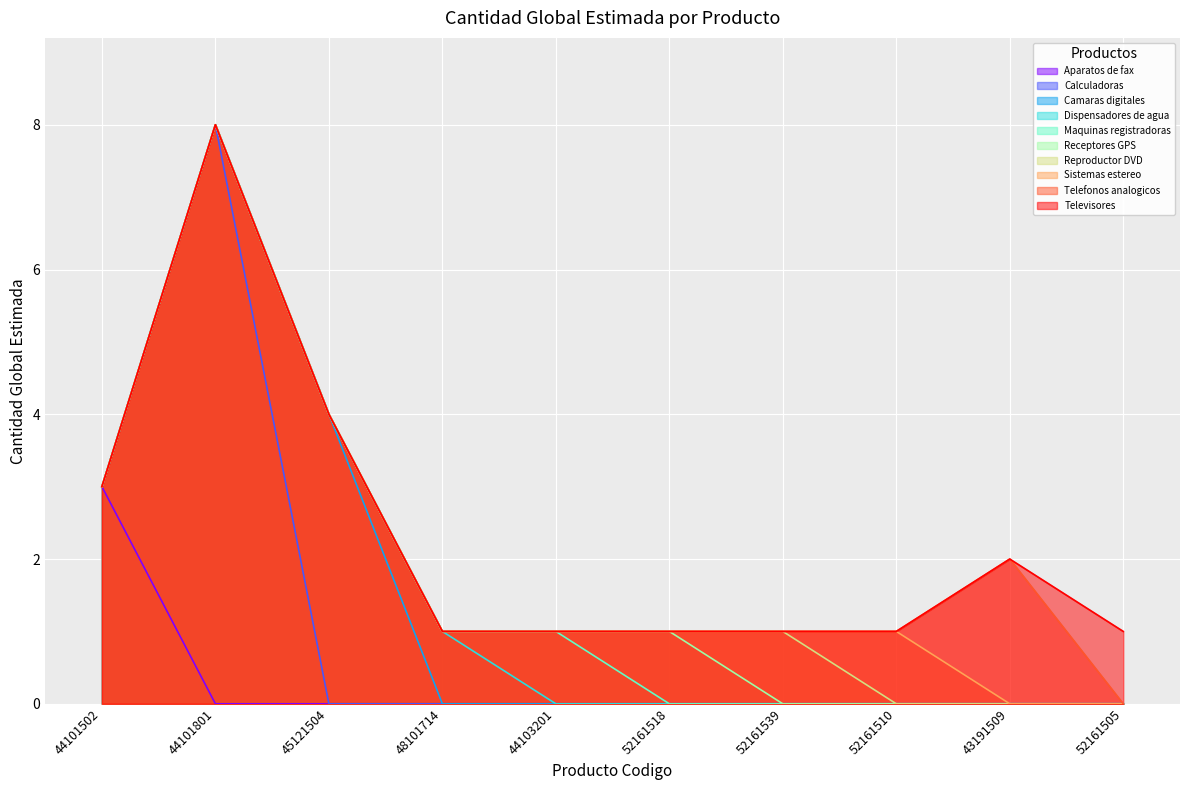

True or false: there are more than 2 points higher than both neighbors.

False